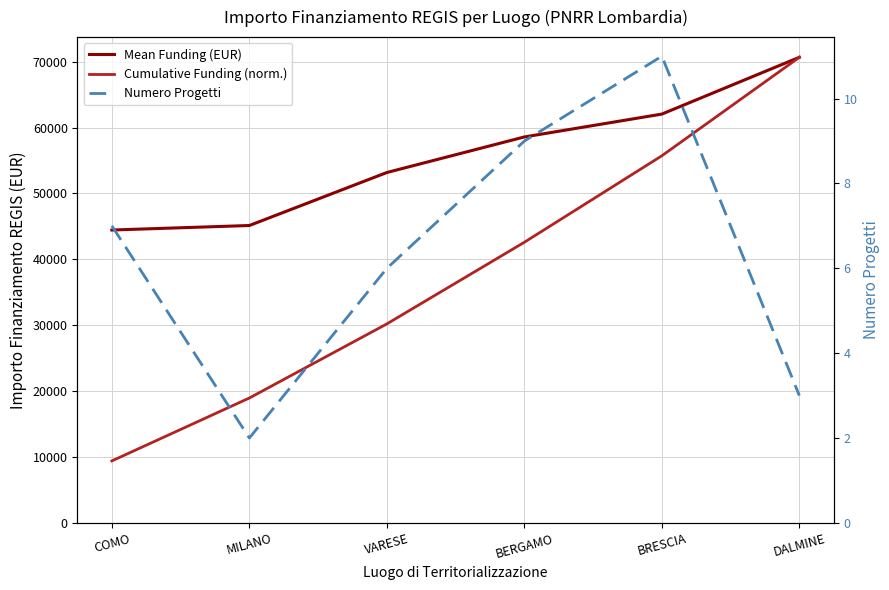

Reading left to right, list all the values displayed in this chart.

Mean Funding (EUR): 44448.1	45134.3	53178.4	58575.1	62045.7	70666.7
Cumulative Funding (norm.): 9402.8	18950.8	30200.5	42591.9	55717.4	70666.7
Numero Progetti: 7.0	2.0	6.0	9.0	11.0	3.0